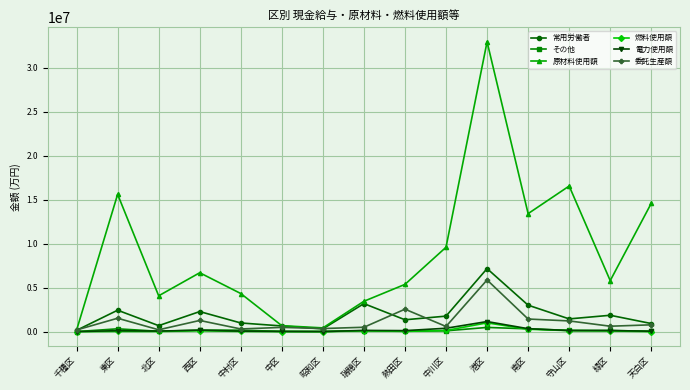

At which label does 原材料使用額 first exceed 5799938?

東区